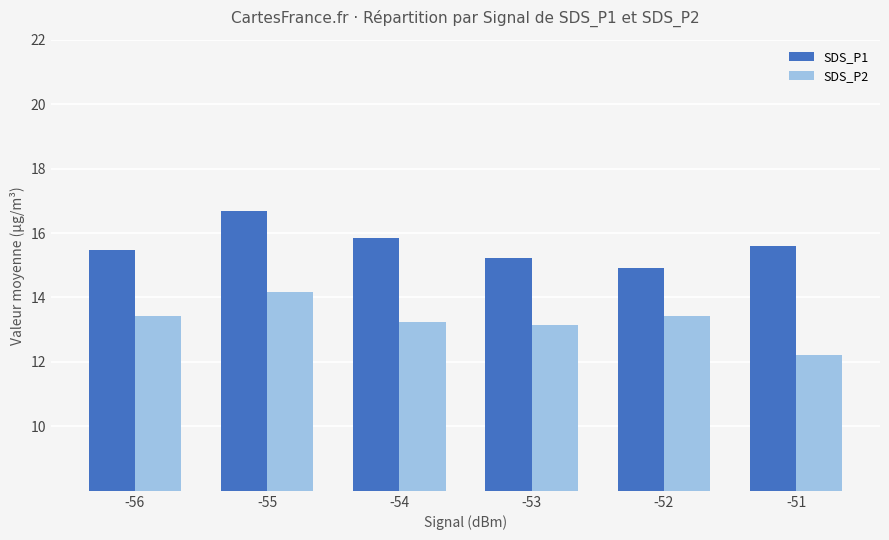

The SDS_P1 series shows 16.7 at -55. True or false?

True